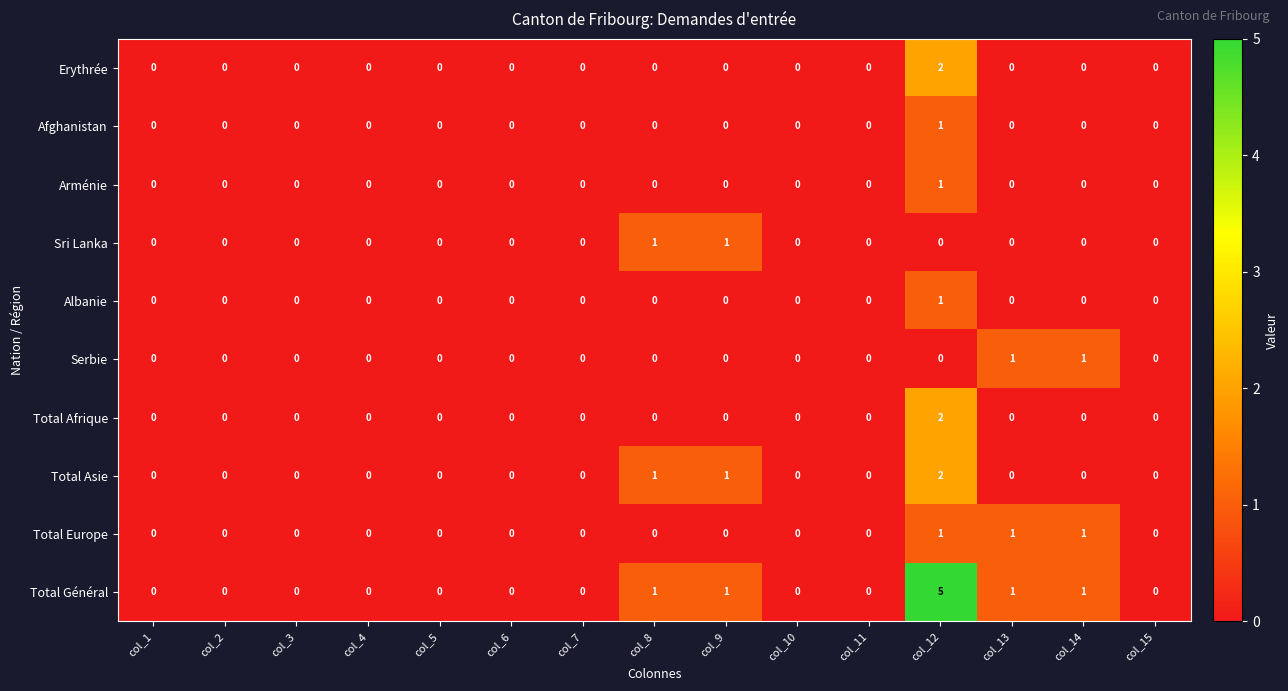

How many positive values does the Total Asie series have?

3